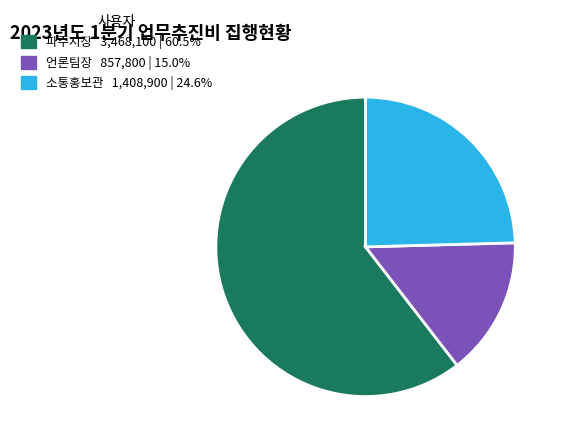

Is there a majority slice in this chart?

Yes